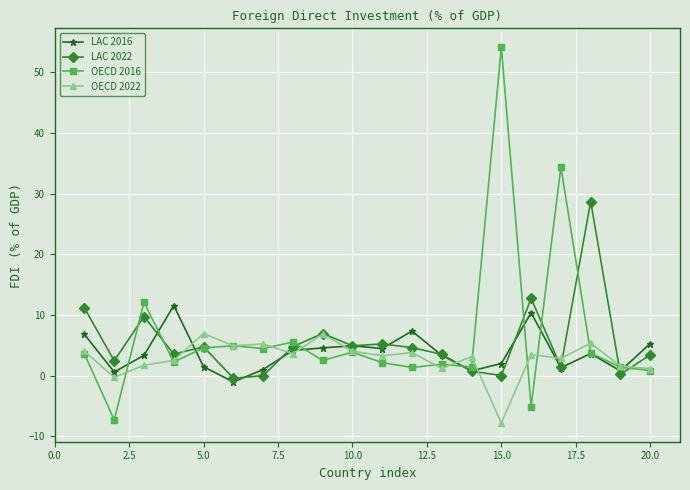

What is the maximum value shown in the chart?

54.2